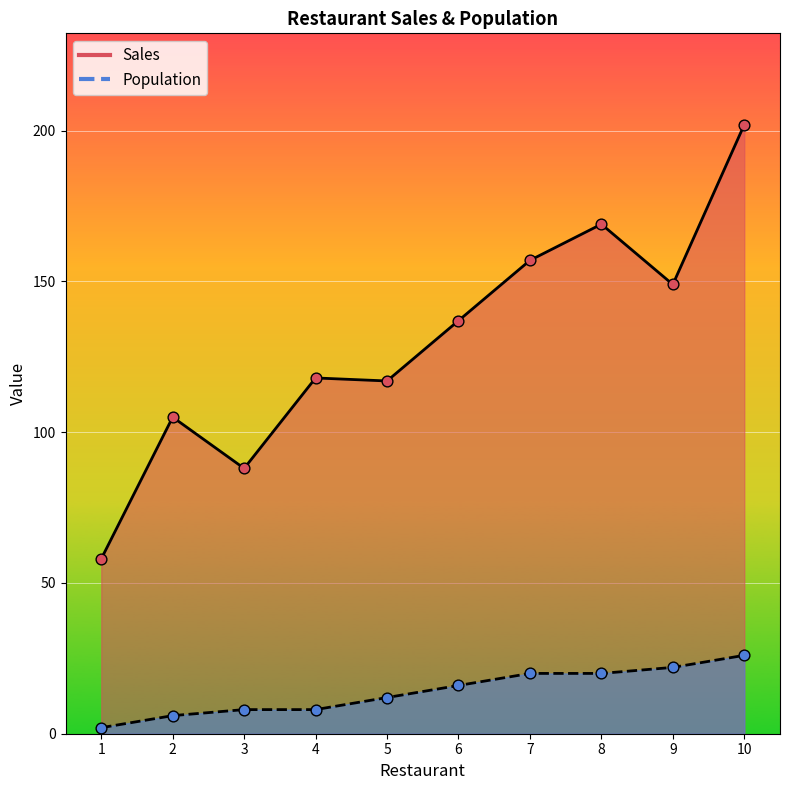

Which series contains the lowest Y value?

Population